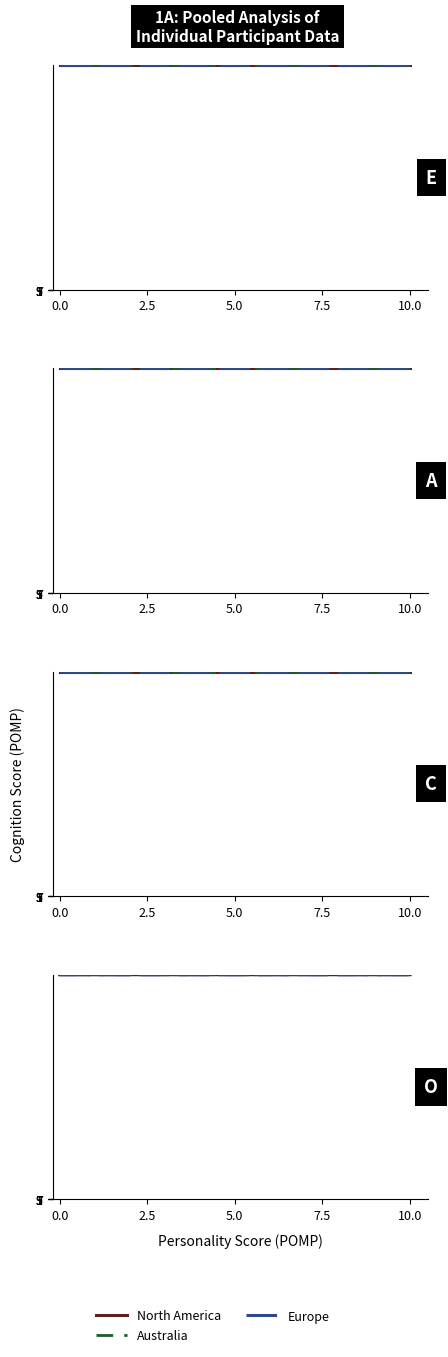

What is the maximum value for North America?

4191820.1